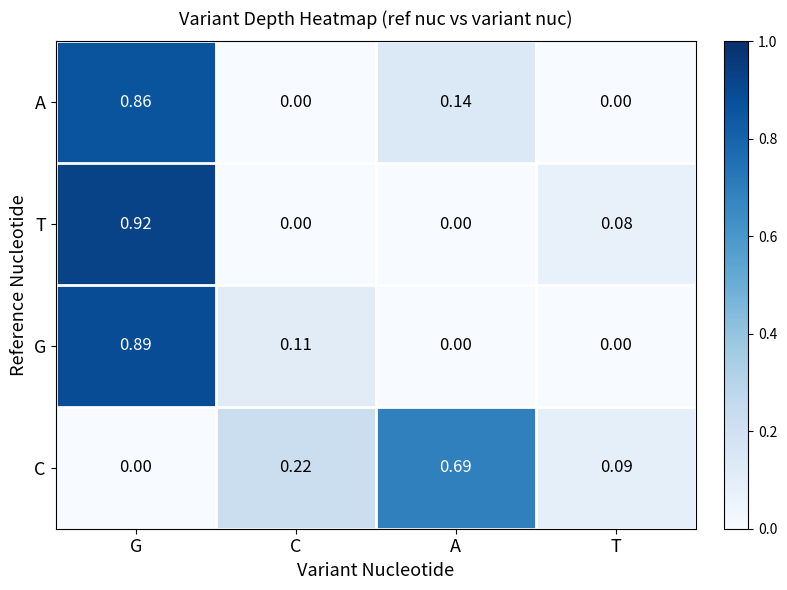

Which series has the largest range (max minus min)?

T